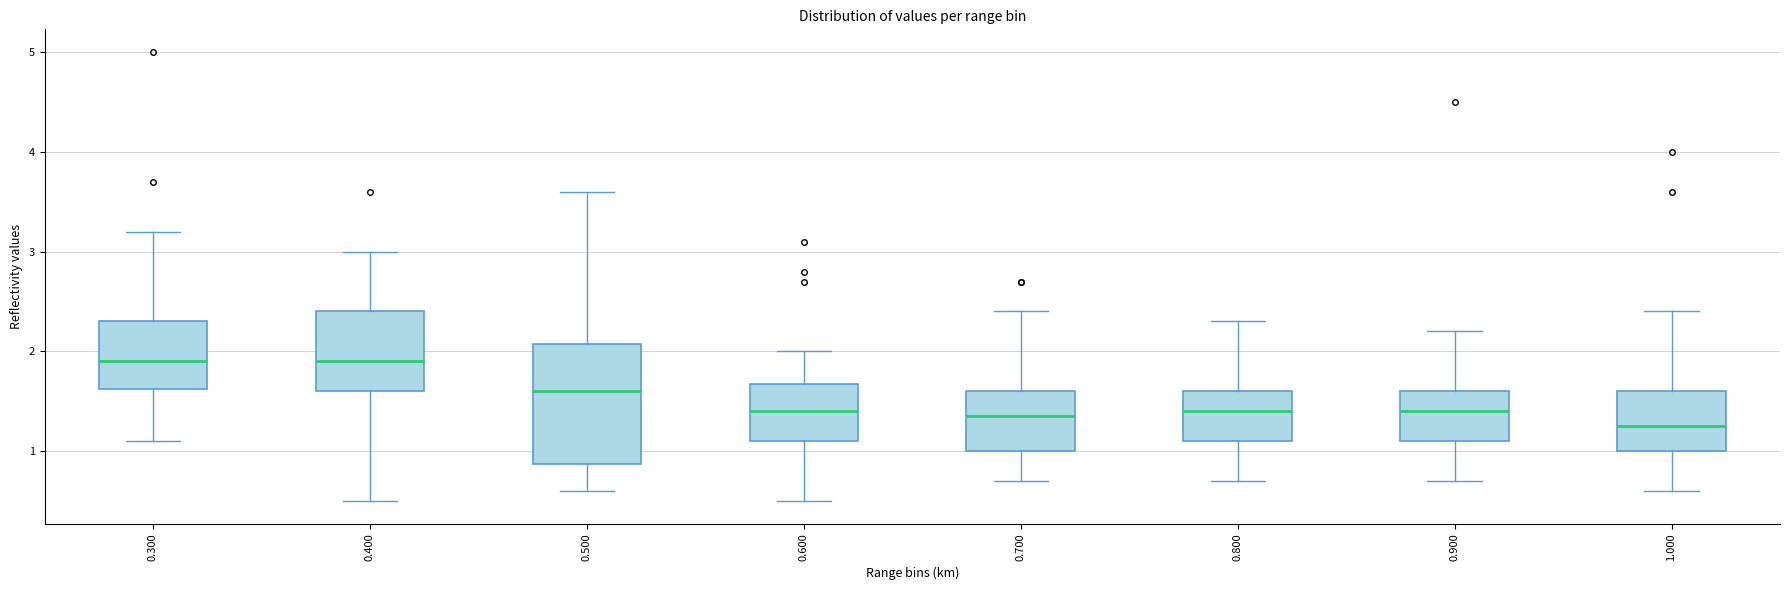

Where does the upper whisker of the box at x = 0.600 end on the y-axis? The values are not printed on the chart, so give them approximately, as read against the axis.

2.0